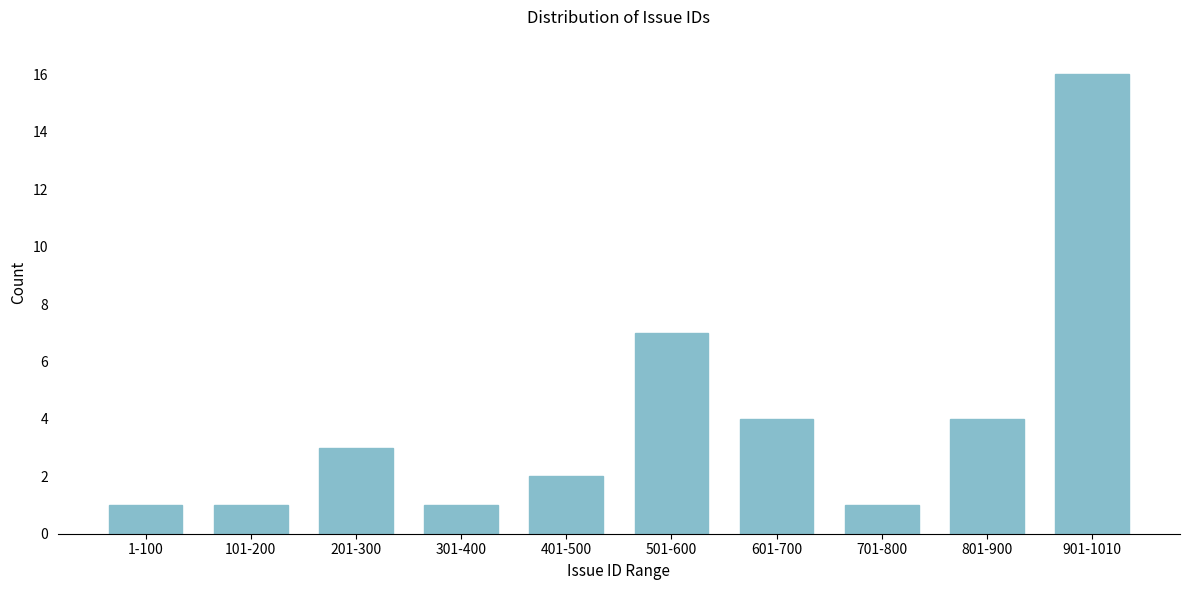

Reading right to left, what are all the values shown in this chart?

16	4	1	4	7	2	1	3	1	1